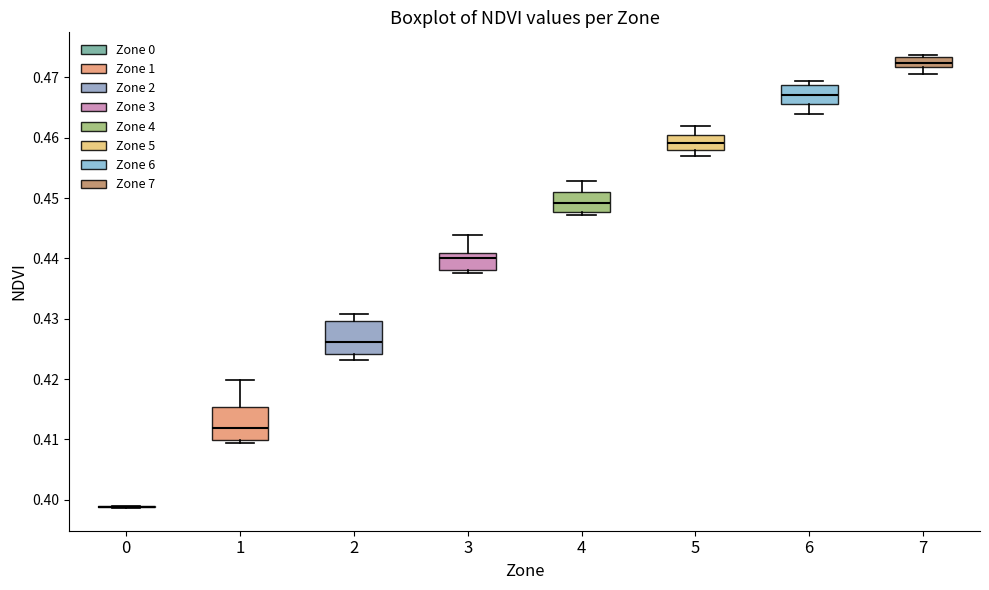

Reading left to right, read every box against the y-axis: the position of its median line, the range the box covers, and the ends of its whiskers. The values are not printed on the chart, so give them approximately, as read against the axis.

0: box collapsed to a line at 0.399, whiskers 0.399 to 0.399
1: median 0.412, box 0.410 to 0.415, whiskers 0.409 to 0.420
2: median 0.426, box 0.424 to 0.430, whiskers 0.423 to 0.431
3: median 0.440, box 0.438 to 0.441, whiskers 0.438 (just below the box's lower edge) to 0.444
4: median 0.449, box 0.448 to 0.451, whiskers 0.447 to 0.453
5: median 0.459, box 0.458 to 0.460, whiskers 0.457 to 0.462
6: median 0.467, box 0.466 to 0.469, whiskers 0.464 to 0.469 (just above the box's upper edge)
7: median 0.472 (inside the box), box 0.472 to 0.473, whiskers 0.471 to 0.474